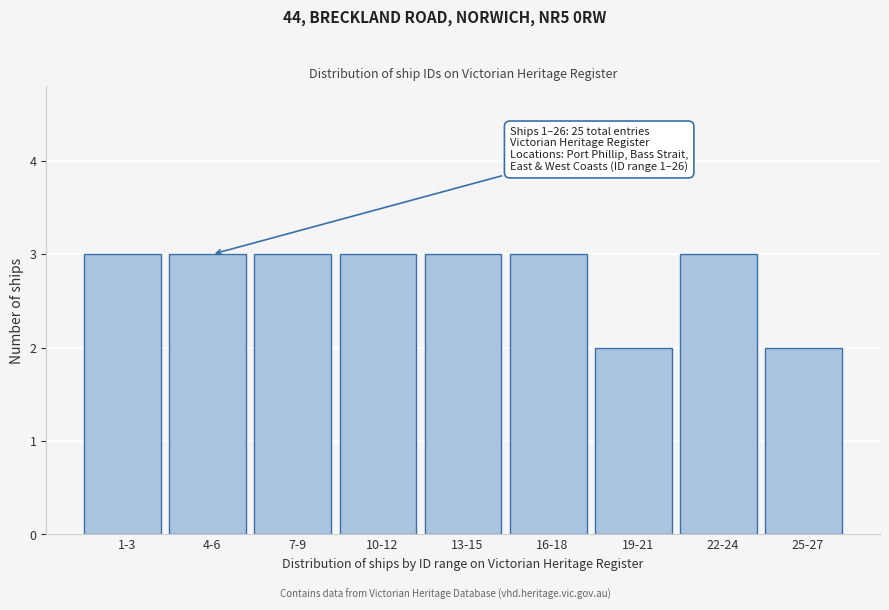

Reading left to right, extract all data points from this chart.

1-3=3	4-6=3	7-9=3	10-12=3	13-15=3	16-18=3	19-21=2	22-24=3	25-27=2